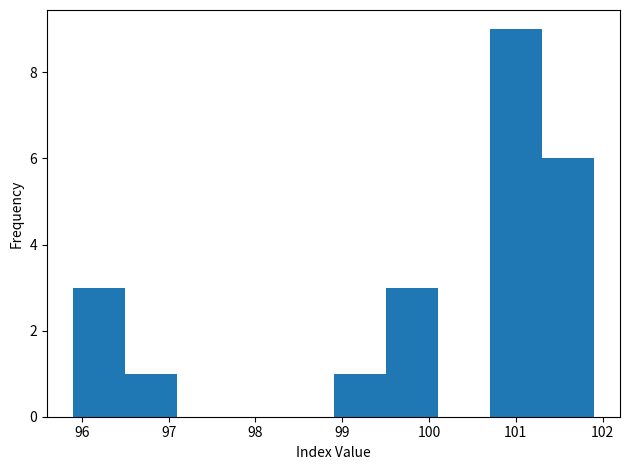

Reading left to right, list every bar in this chart as the range it spans on the x-axis followed by its height. The values are not printed on the chart, so give them approximately, as read against the axis.

95.9 to 96.5: 3
96.5 to 97.1: 1
97.1 to 97.7: 0
97.7 to 98.3: 0
98.3 to 98.9: 0
98.9 to 99.5: 1
99.5 to 100.1: 3
100.1 to 100.7: 0
100.7 to 101.3: 9
101.3 to 101.9: 6